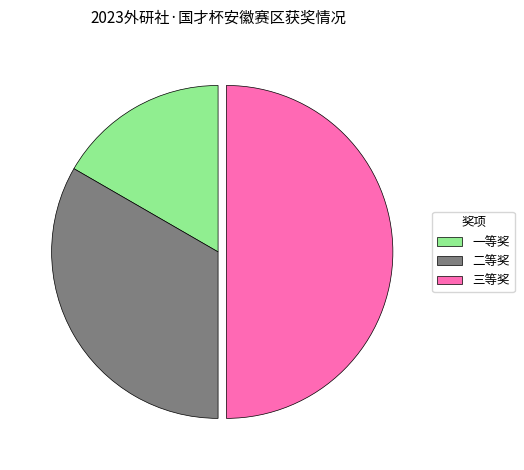

Do 三等奖 and 二等奖 together represent more than half of the pie?

Yes